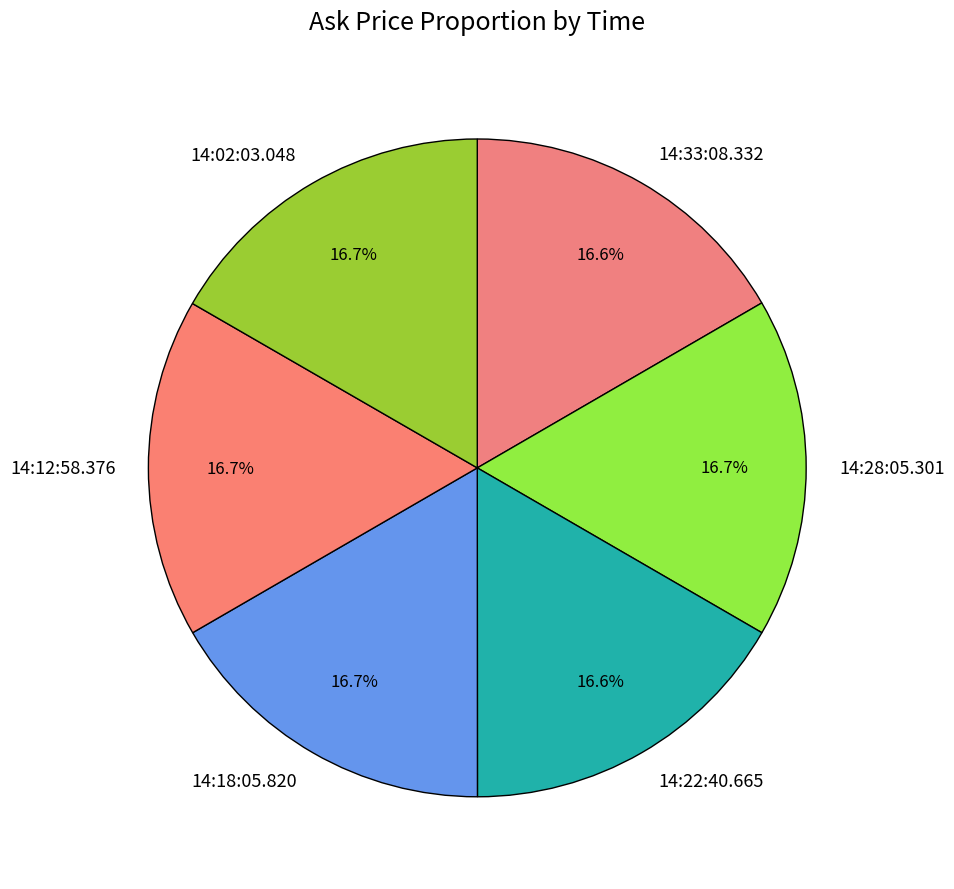

How many slices are in this pie chart?

6